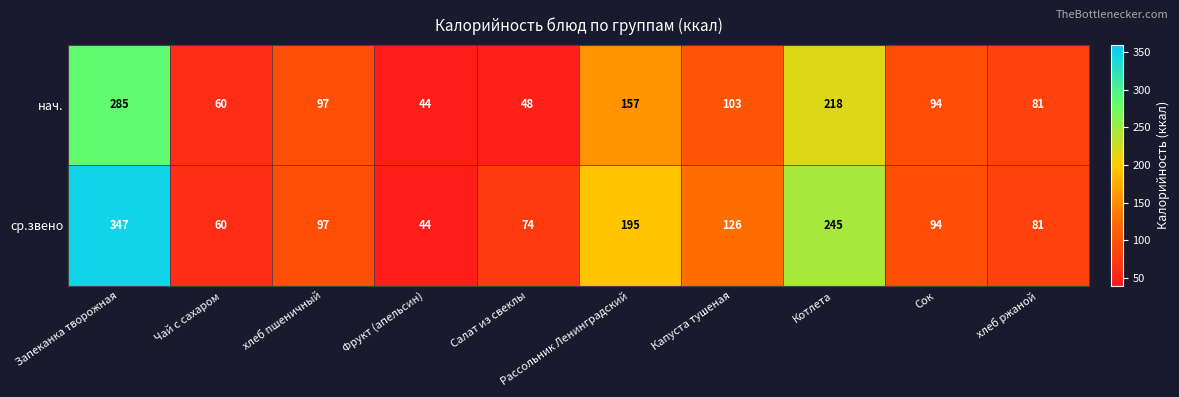

What is the minimum value shown in the chart?

44